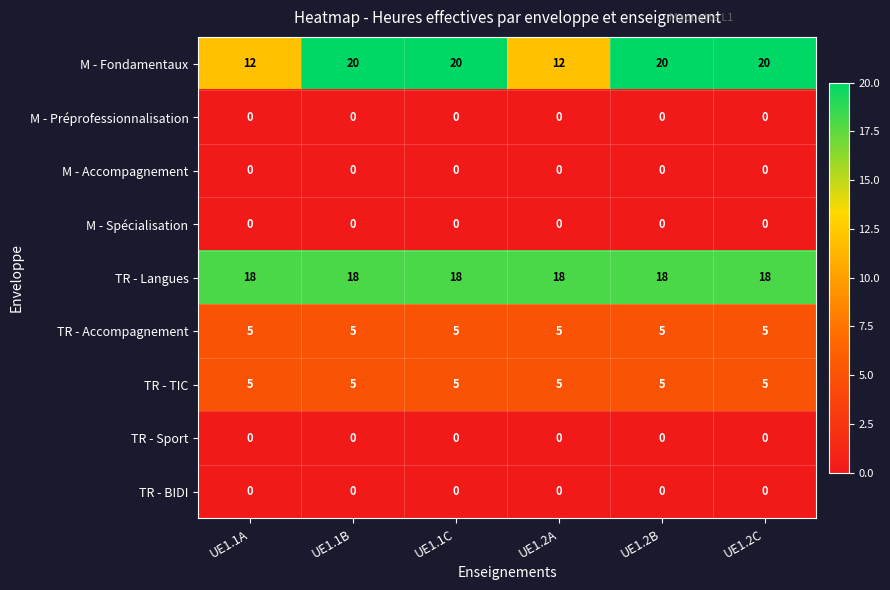

Is it true that TR - Accompagnement equals 3 at UE1.2C?

False